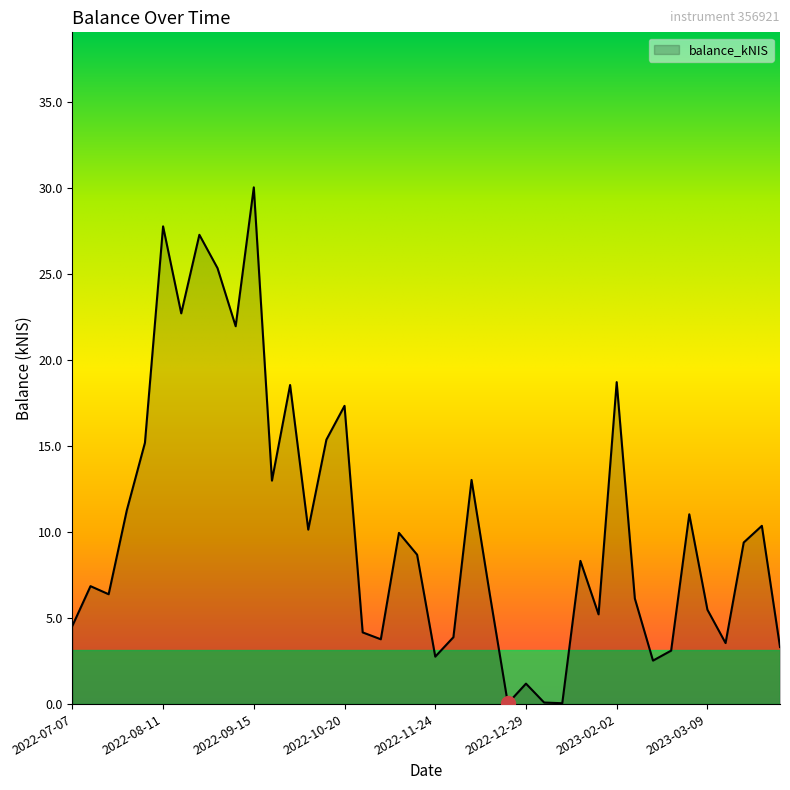

What is the greatest value displayed?

30.1